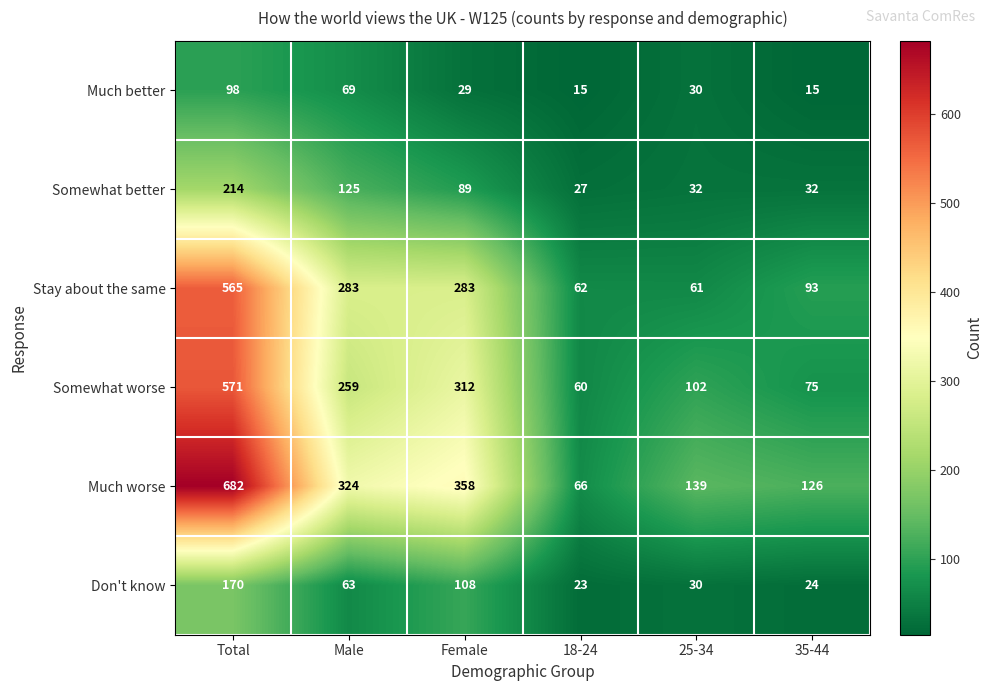

How many distinct data groups are displayed?

6